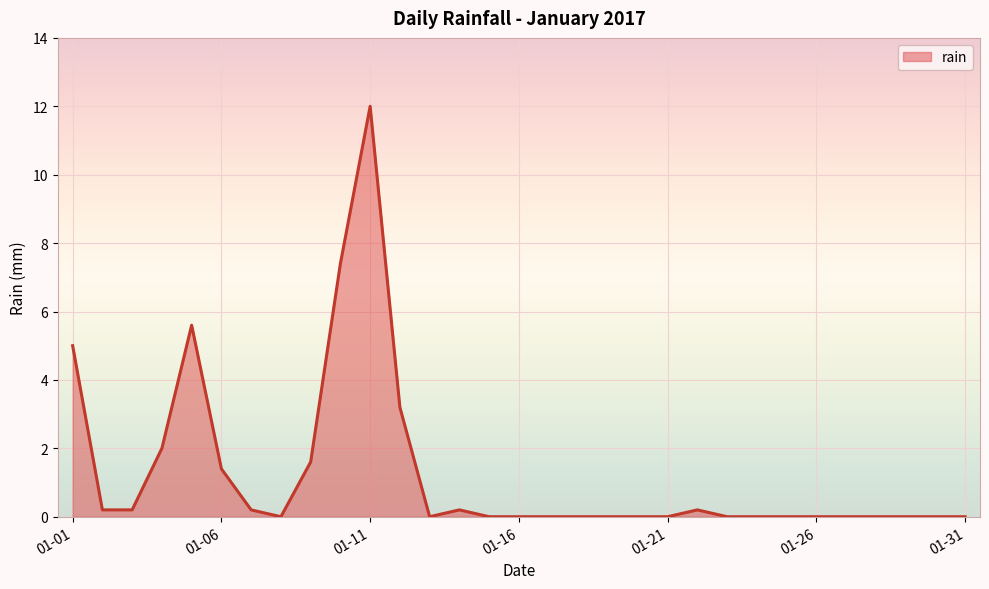

What is the greatest value displayed?

12.0